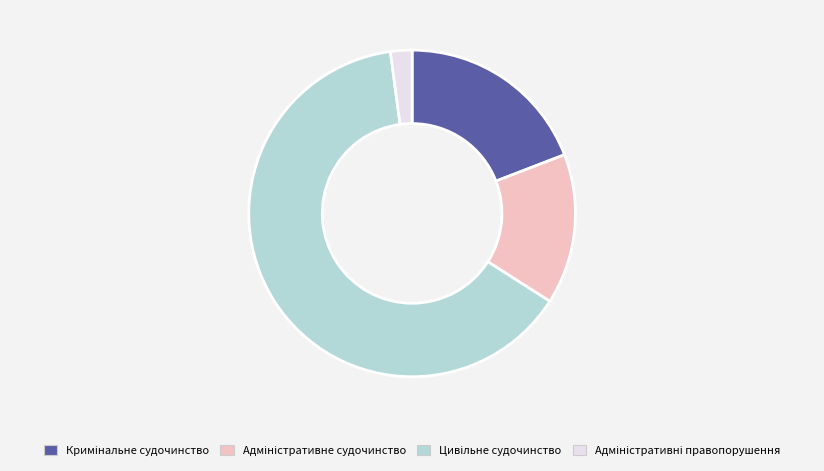

Is there a majority slice in this chart?

Yes